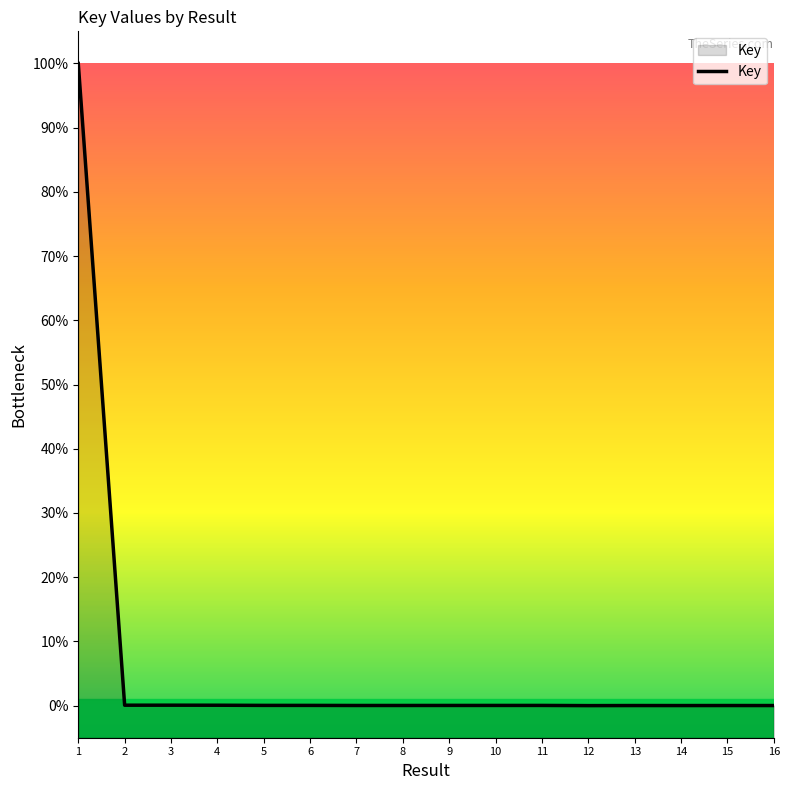

Is this an area chart (filled region under the line)?

No